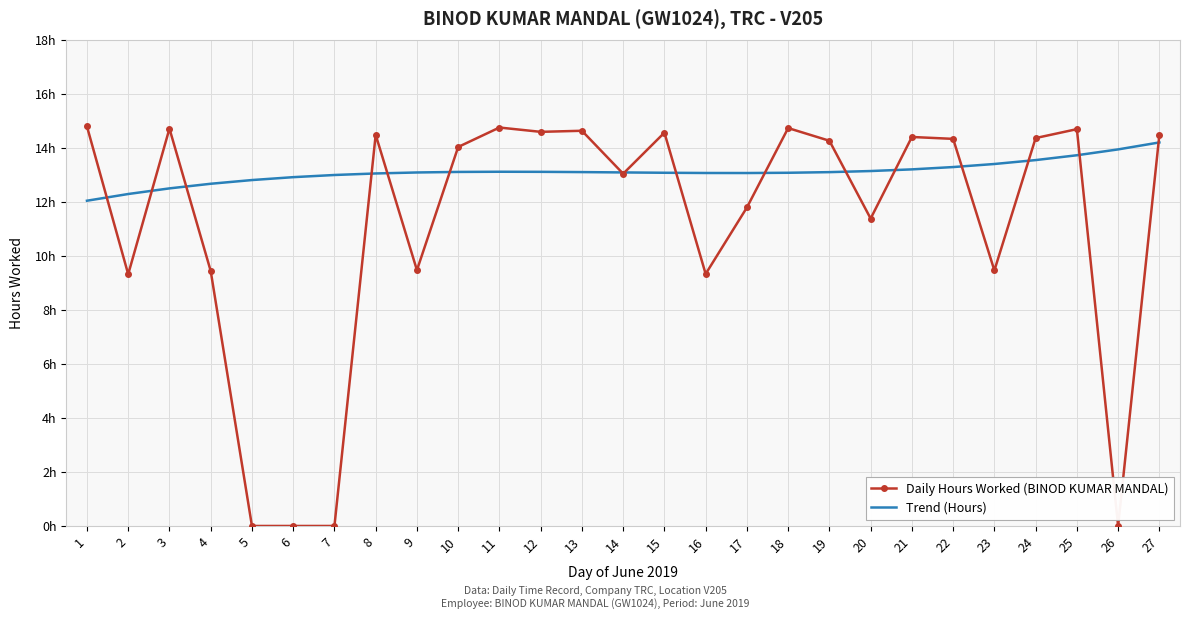

What is the value of the Daily Hours Worked (BINOD KUMAR MANDAL) point at the 25th from the left?

14.7